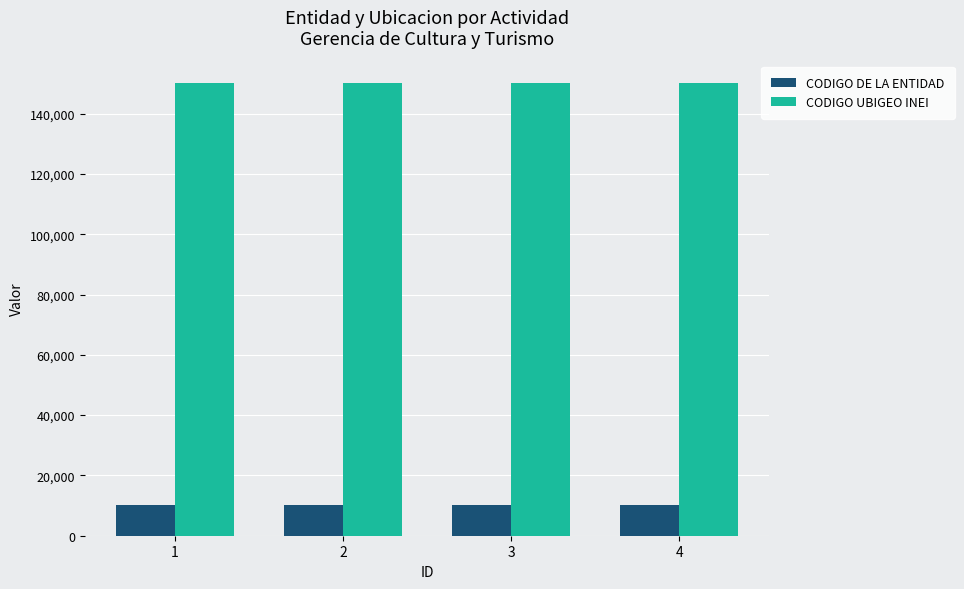

List the series in order of their peak value, lowest first.

CODIGO DE LA ENTIDAD, CODIGO UBIGEO INEI